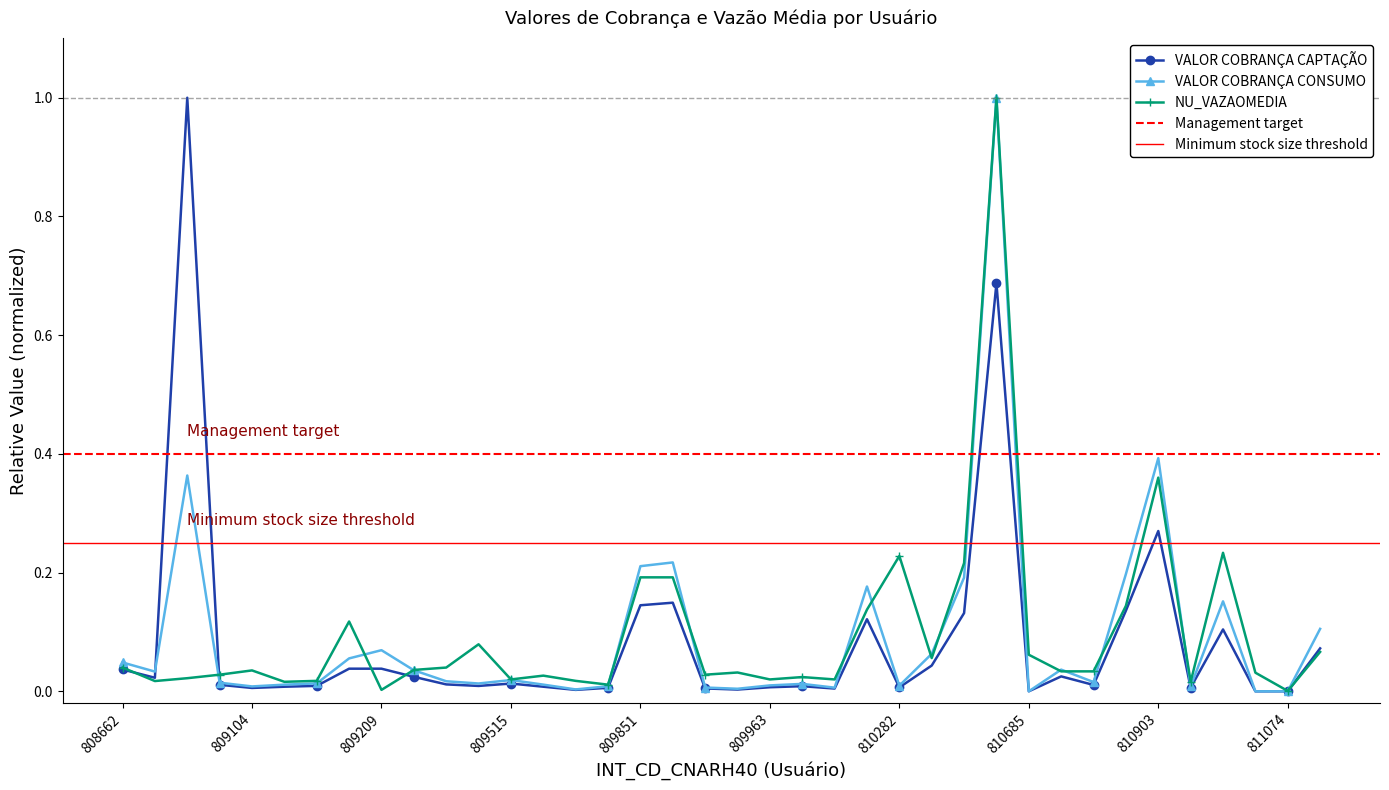

True or false: VALOR COBRANÇA CAPTAÇÃO has more than 0 interior local peaks.

True